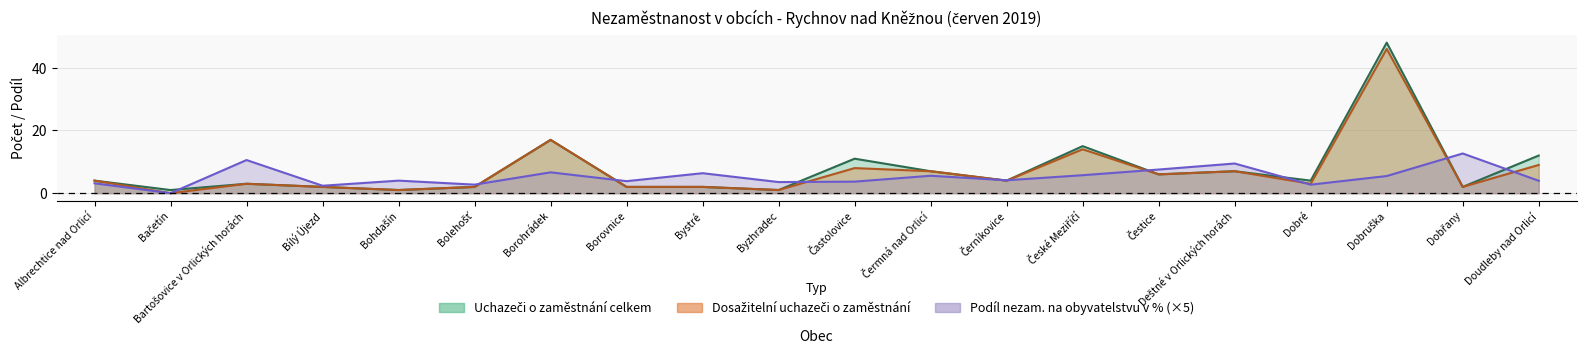

At which label does Uchazeči o zaměstnání celkem reach its minimum?

Bačetín